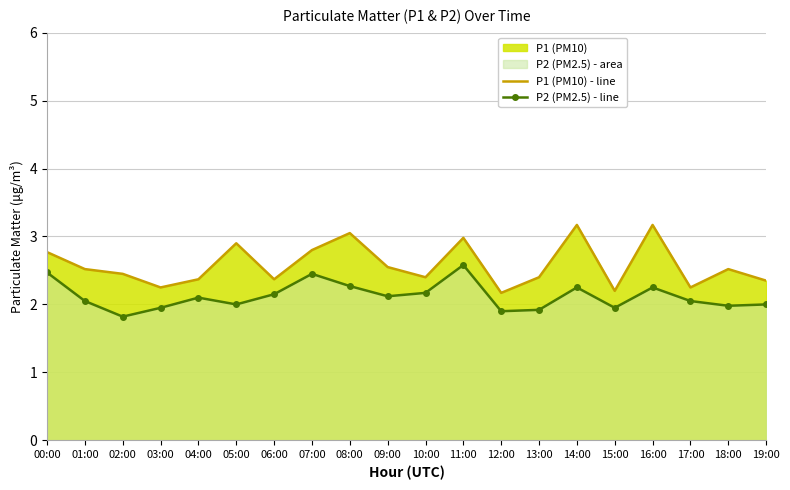

What is the smallest value displayed?

1.8